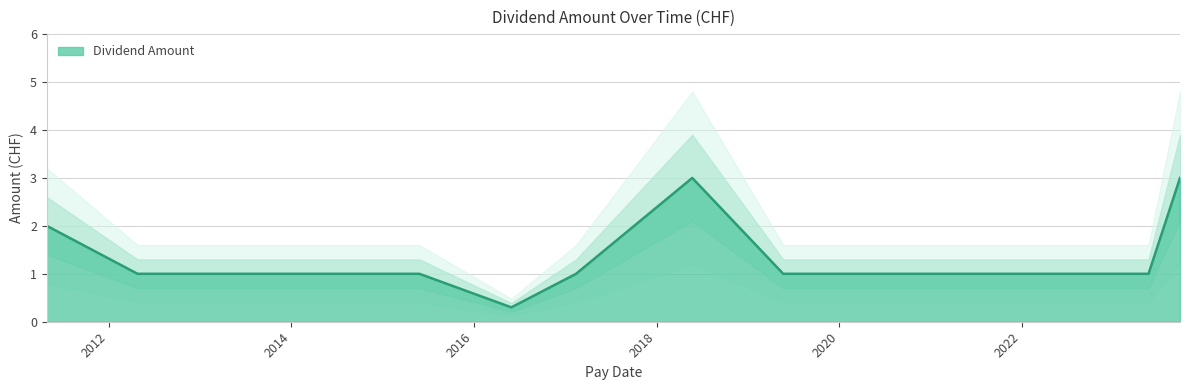

What position from the left is 2018-05-24?

8